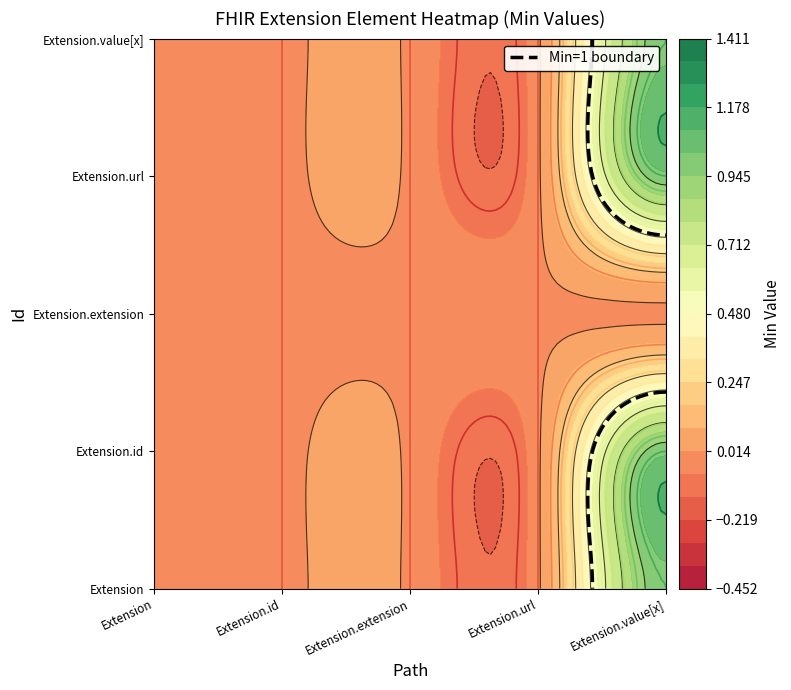

Between Extension.id and Extension.value[x], which is larger?

Extension.value[x]